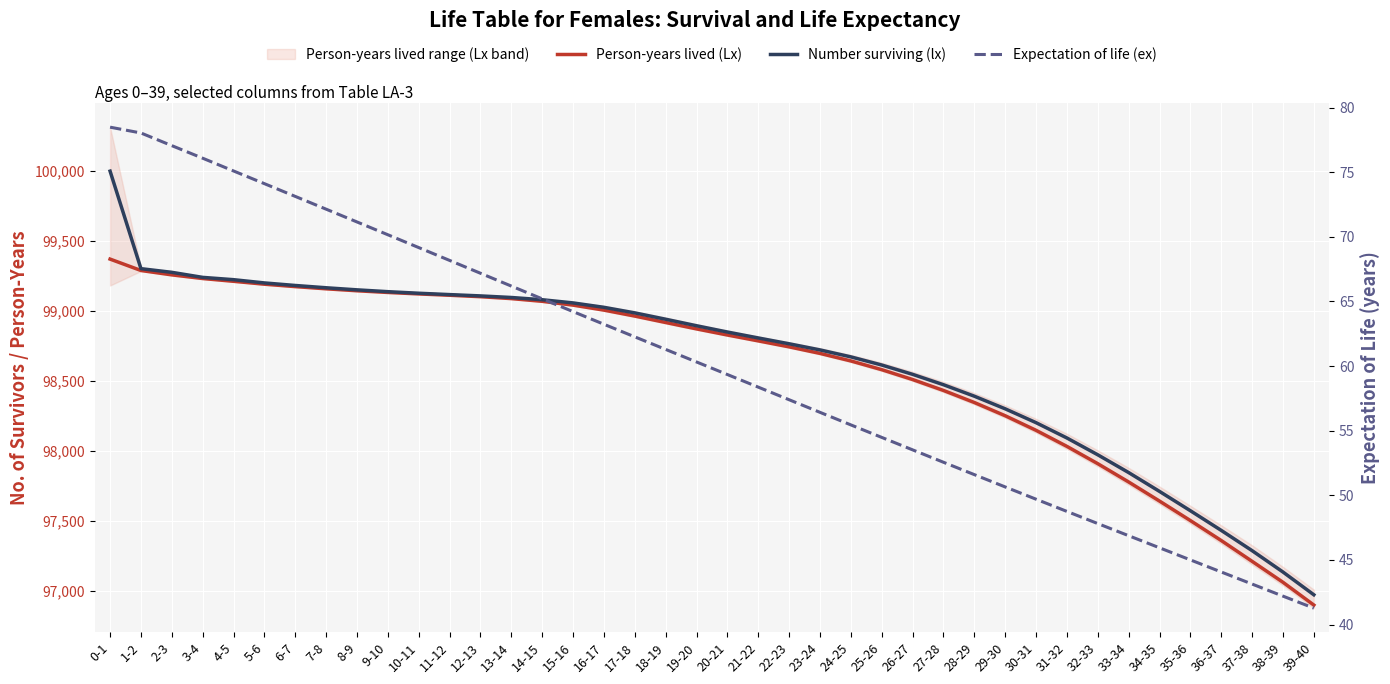

The value of Person-years lived (Lx) at 0-1 is 99371.2. True or false?

True